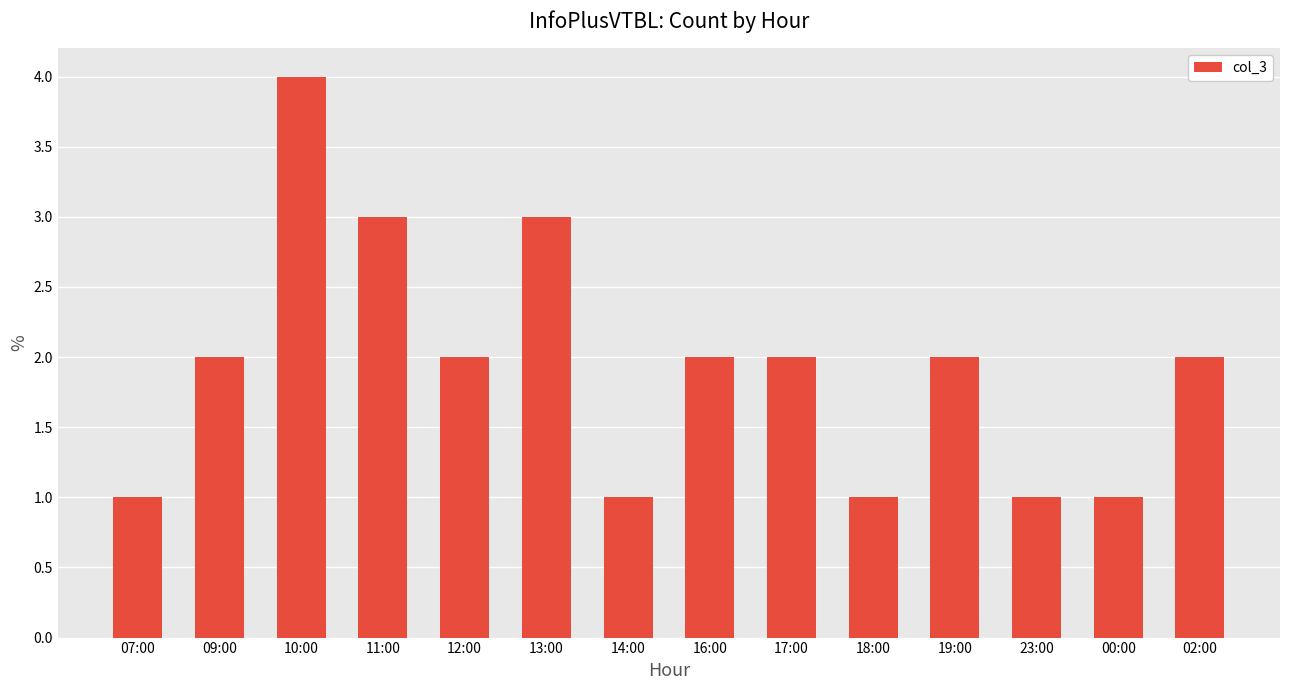

Is it true that the value at 11:00 is 5?

False